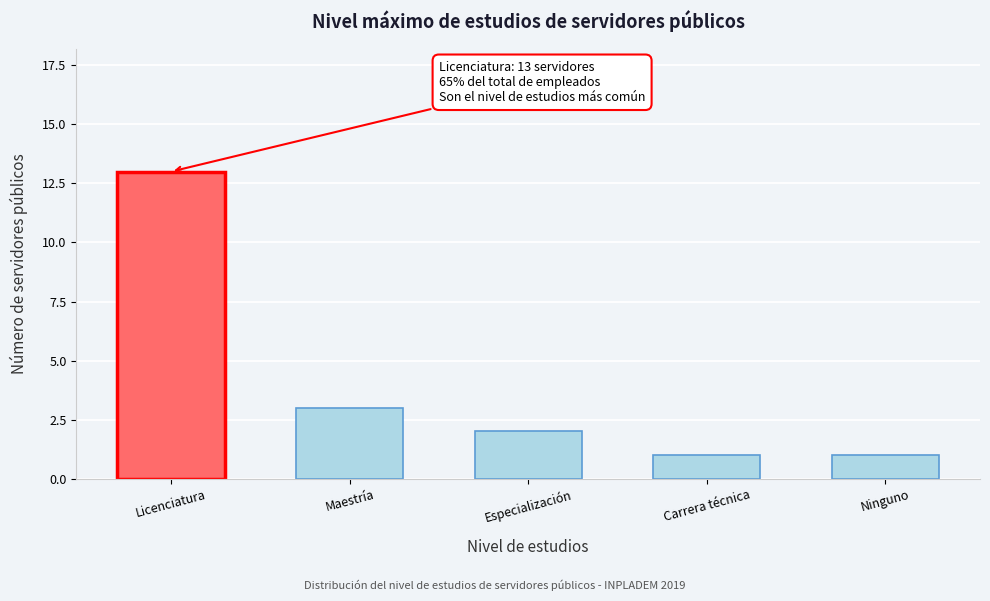

Reading right to left, extract all data points from this chart.

Ninguno=1	Carrera técnica=1	Especialización=2	Maestría=3	Licenciatura=13